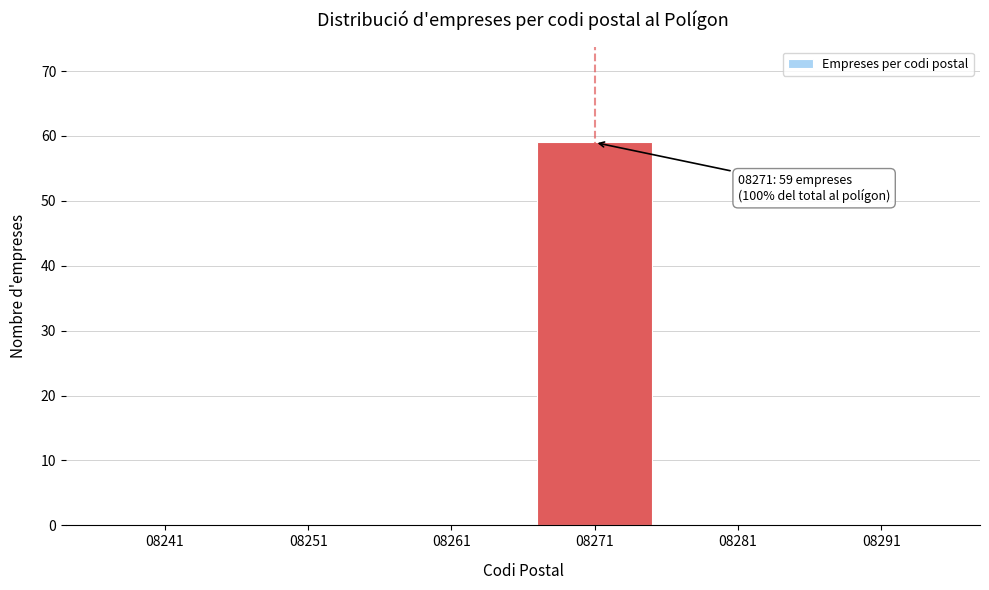

Reading left to right, extract all data points from this chart.

08241=0	08251=0	08261=0	08271=59	08281=0	08291=0